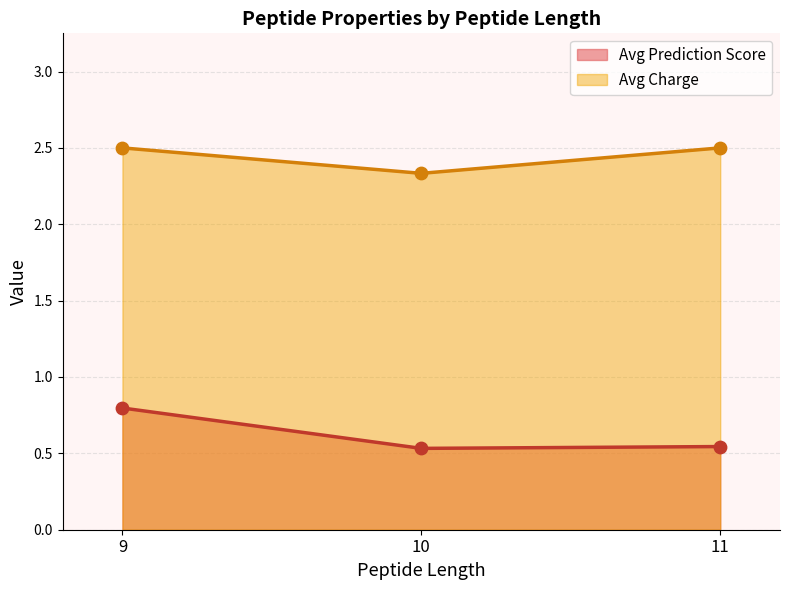

Which series has the largest total across all categories?

Avg Charge